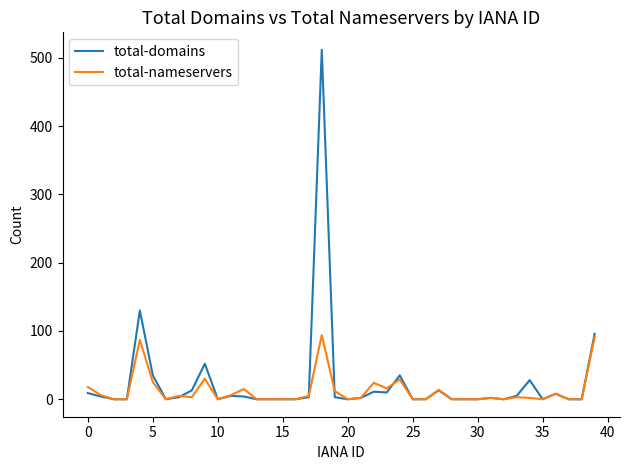

True or false: total-nameservers has more than 0 interior local peaks.

True